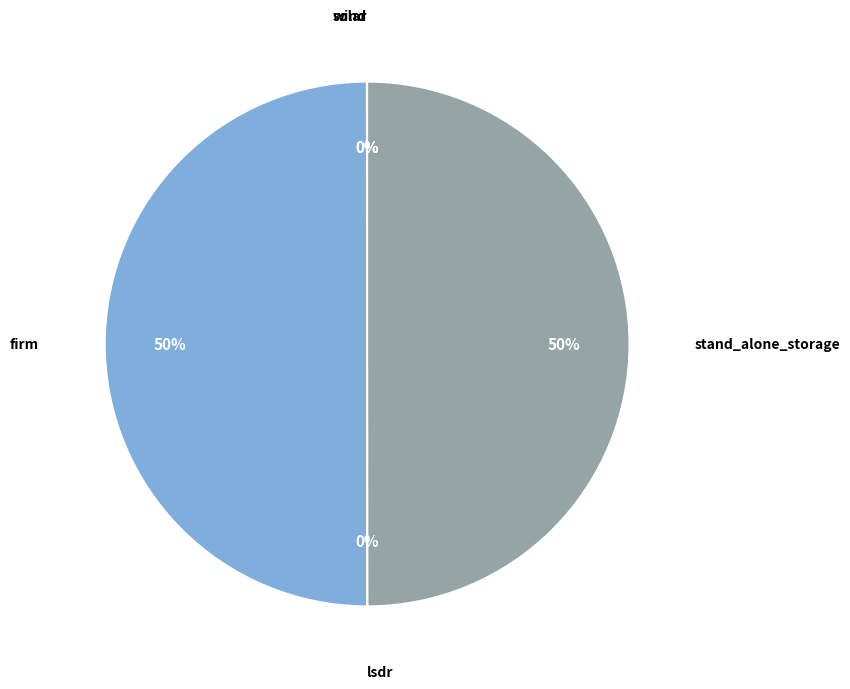

What percentage is the firm slice, to the nearest percent?

50%